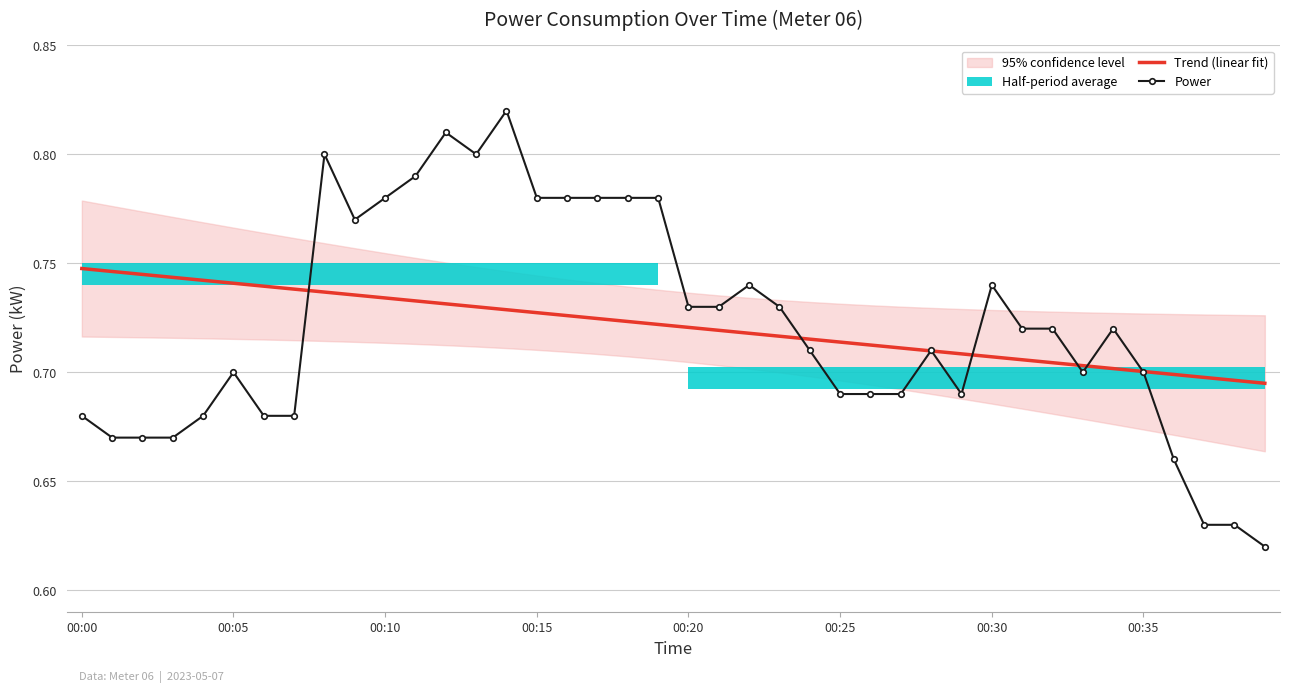

How many times do Trend (linear fit) and Power cross each other?

8